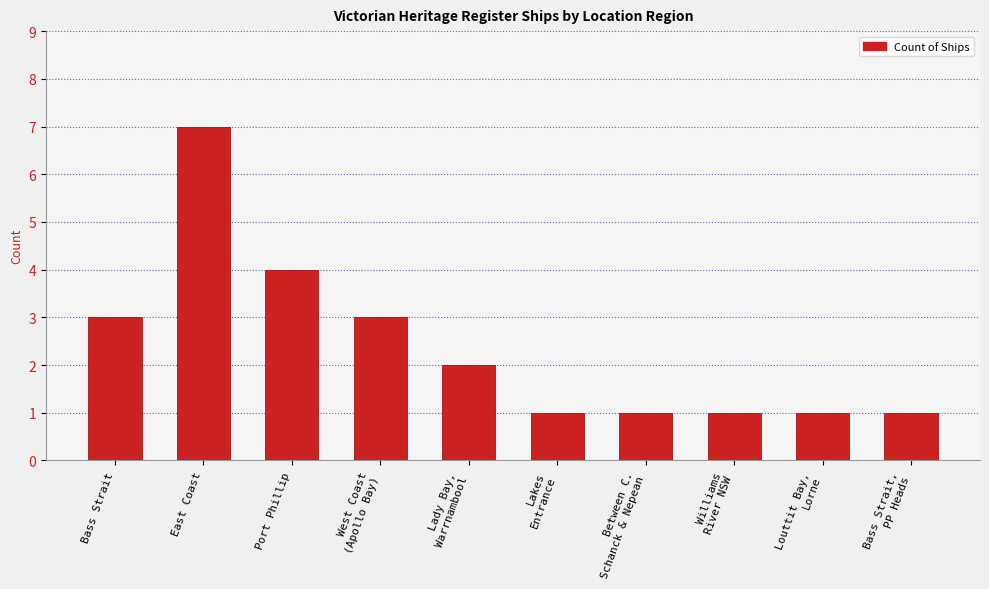

How many bars are there in total?

10